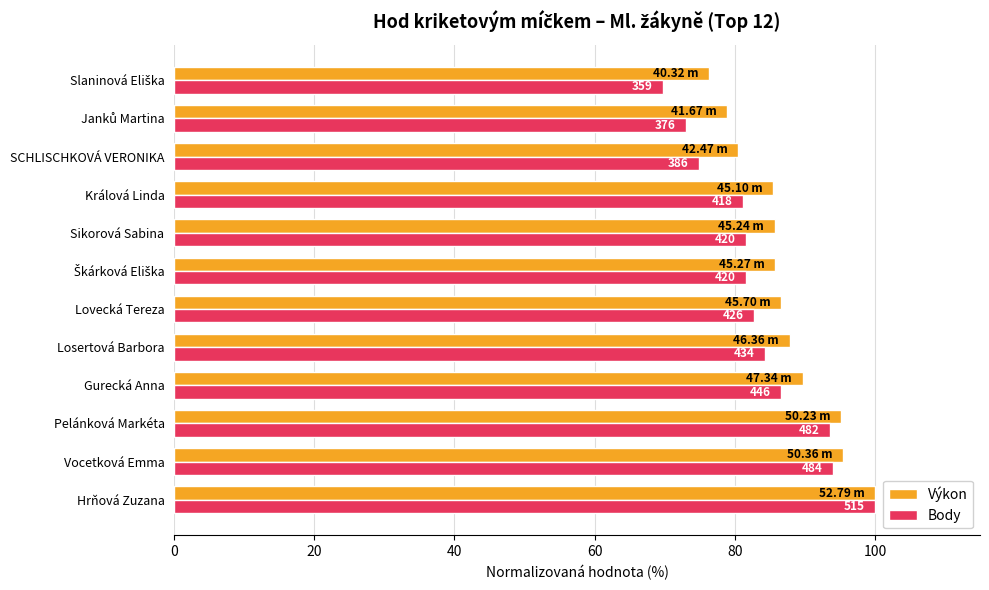

What are all the series names shown in the legend?

Výkon, Body